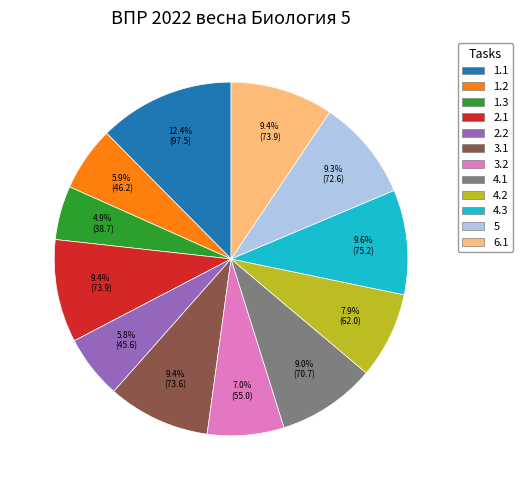

Is there a majority slice in this chart?

No